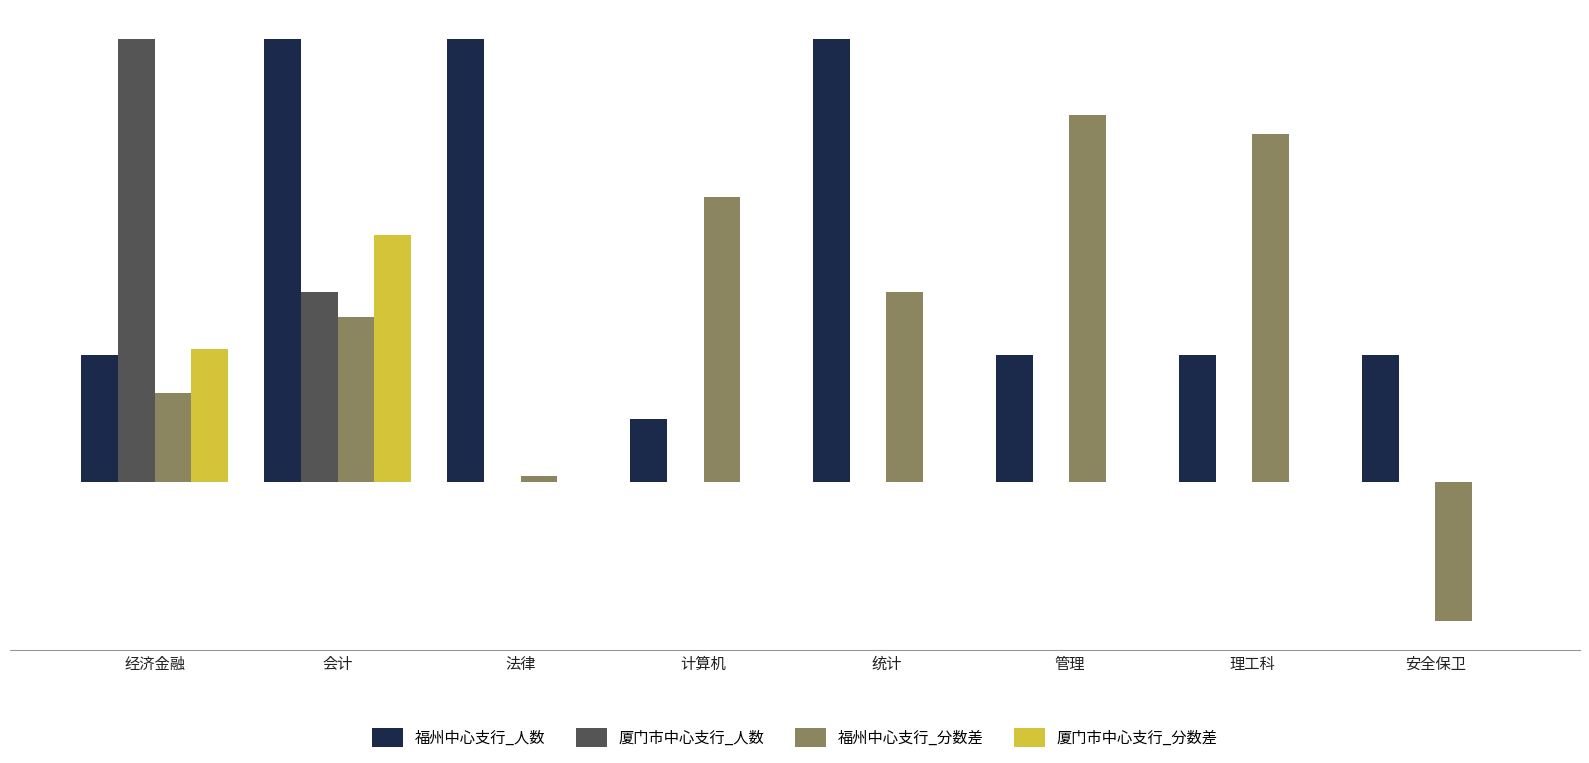

At which category is the sum across all series the highest?

会计